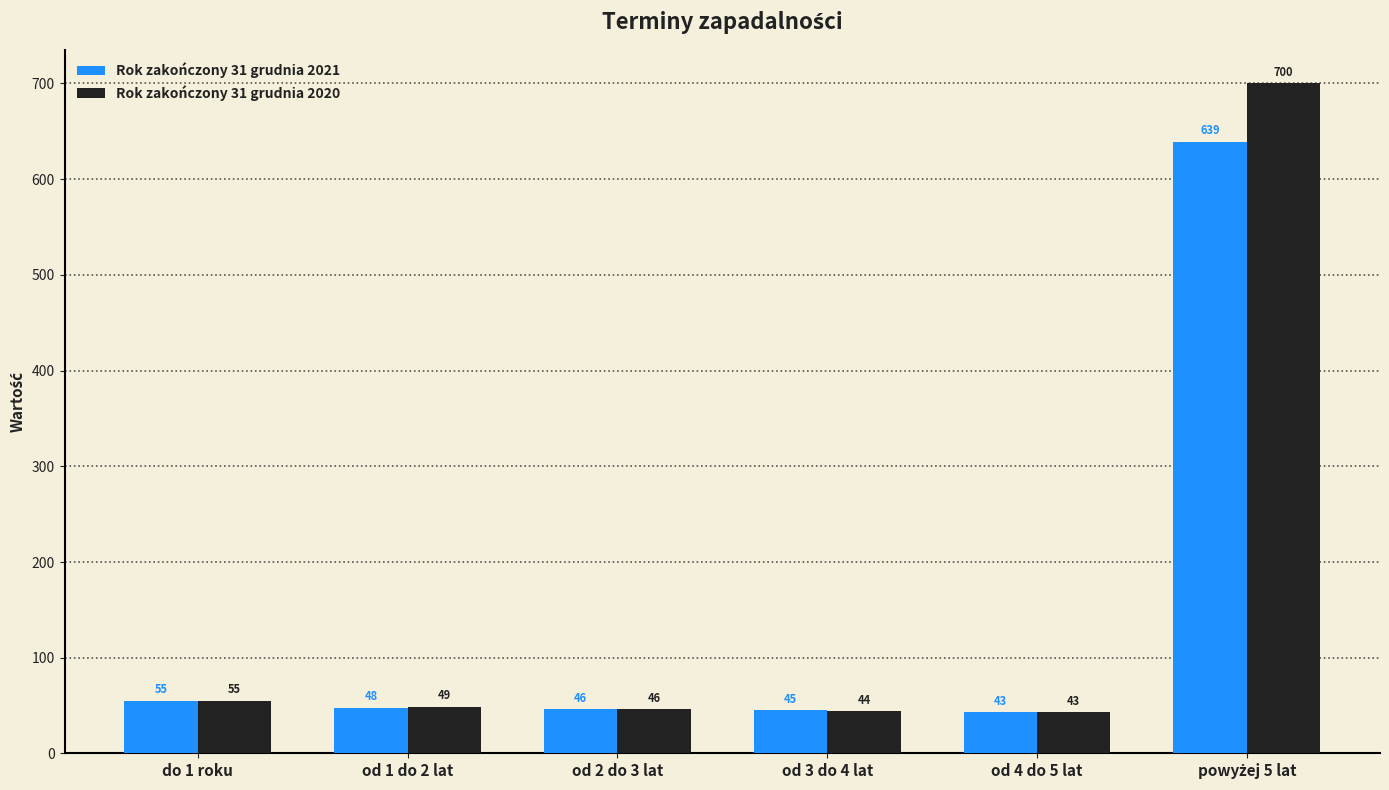

The Rok zakończony 31 grudnia 2021 series shows 72 at od 3 do 4 lat. True or false?

False